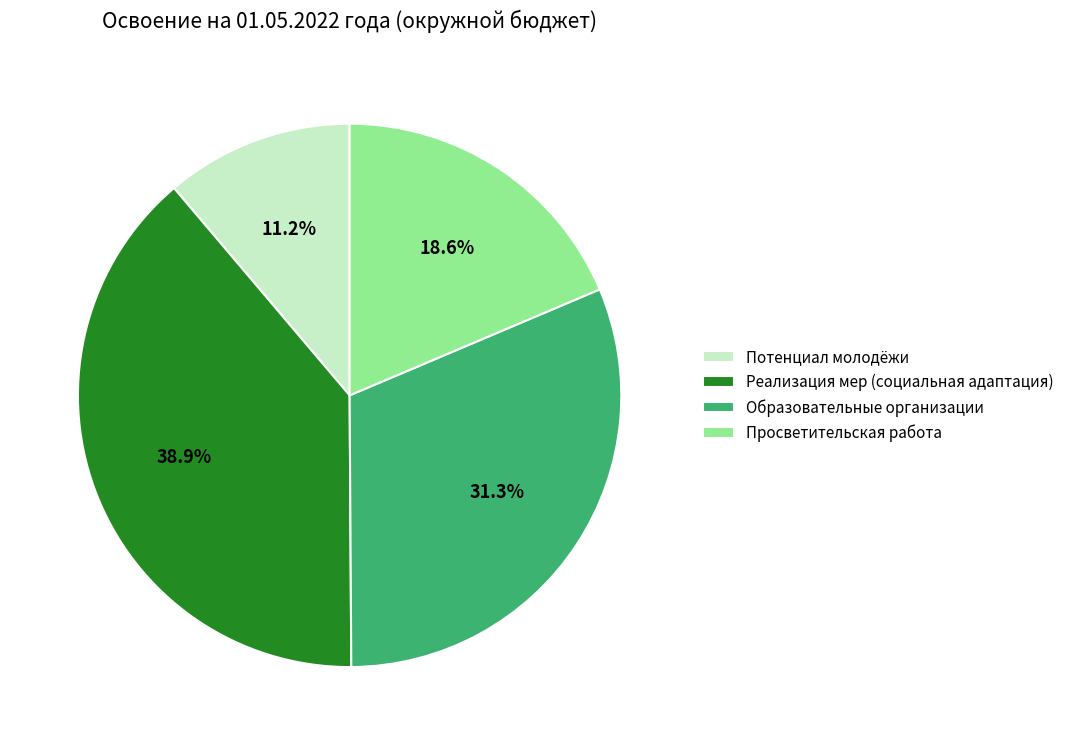

How many slices are in this pie chart?

4